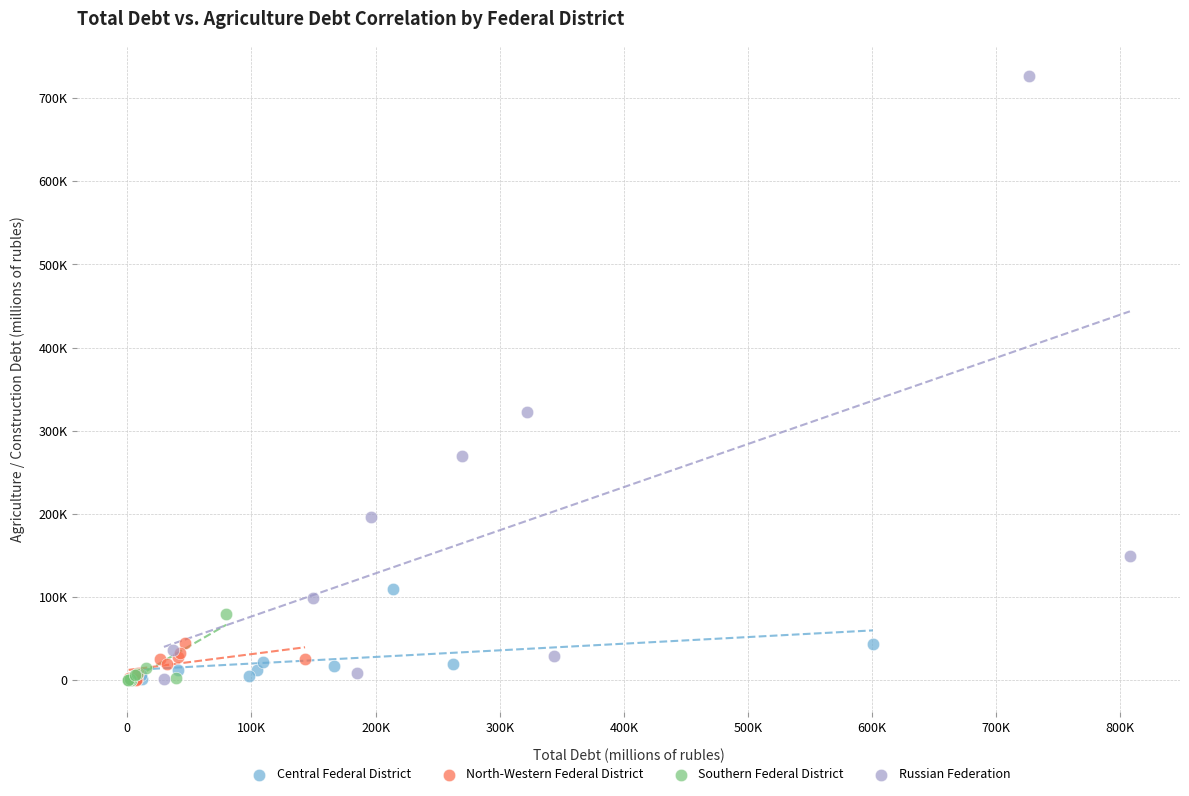

Which series has the largest Y range (max minus min)?

Russian Federation